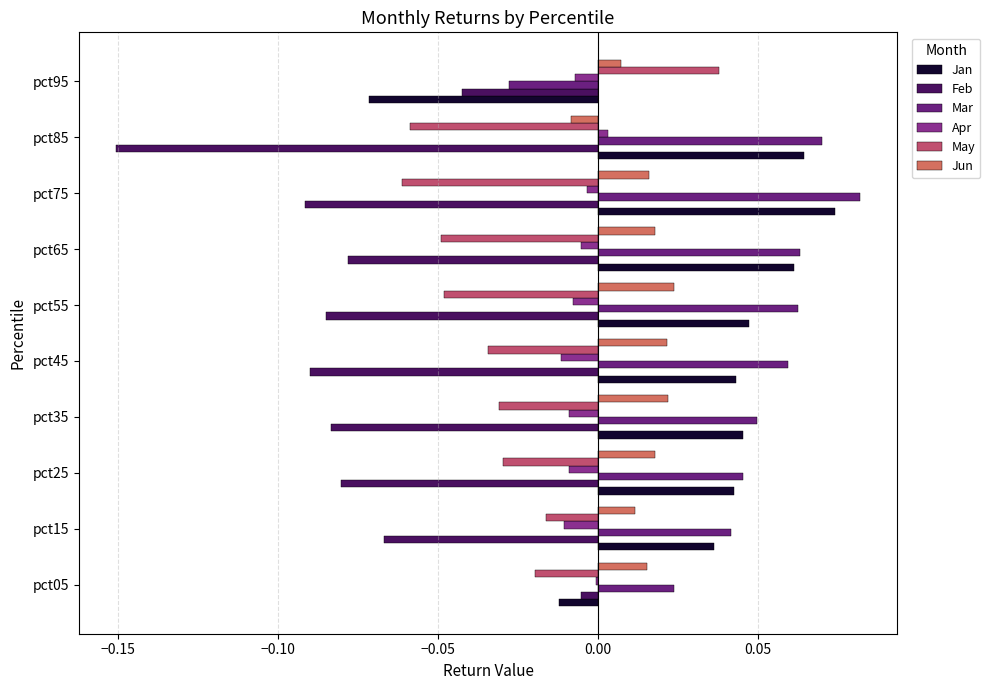

How many positive values does the Jan series have?

8